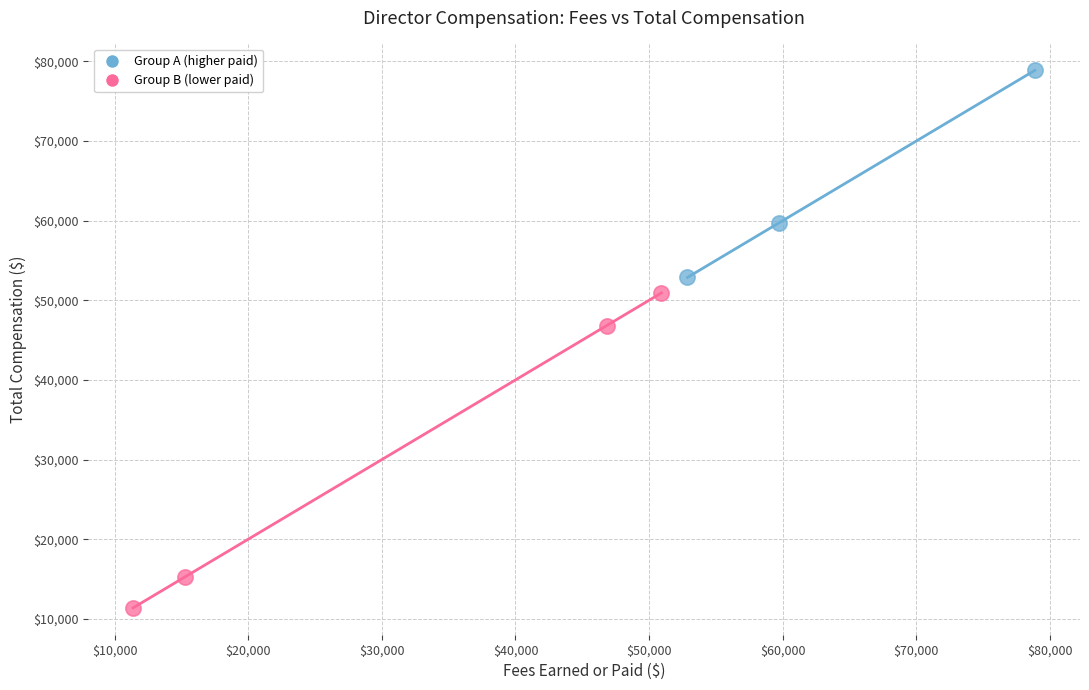

Which series reaches the minimum Y coordinate?

Group B (lower paid)